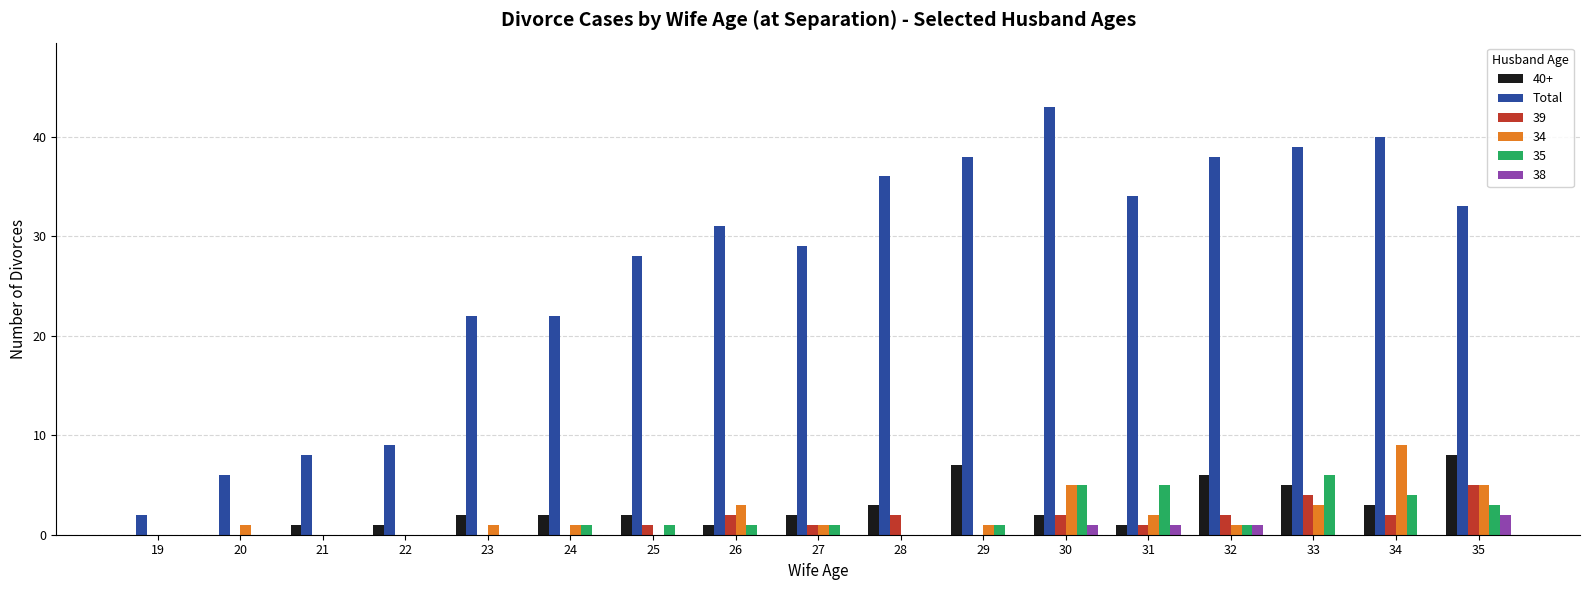

Is the value of 40+ at 32 greater than the value of 38 at 31?

Yes